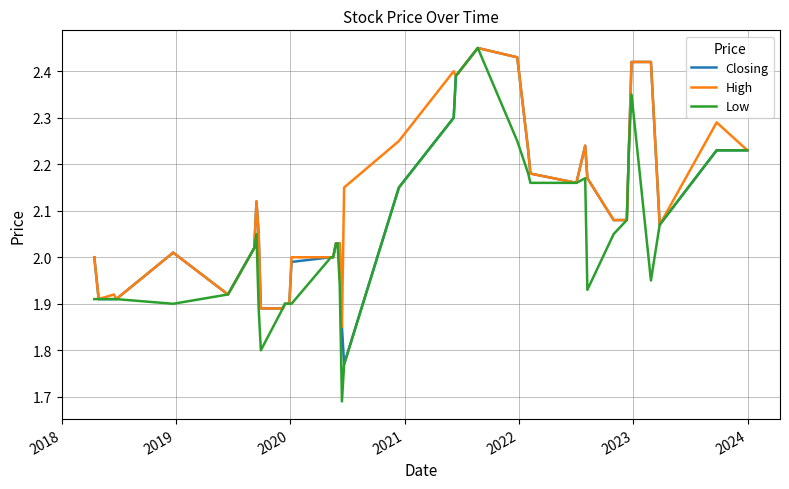

Rank the series by their average value, from highest to lowest.

High, Closing, Low